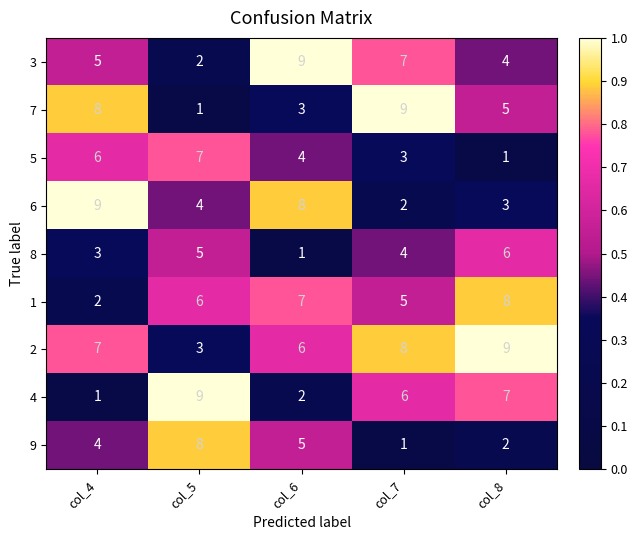

At how many categories does at least one series exceed 7?

5